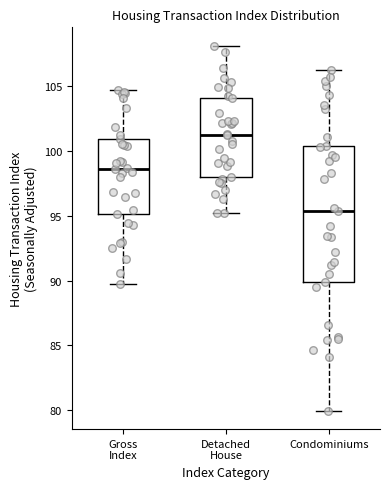

Where is the lower edge of the box for Condominiums on the y-axis? The values are not printed on the chart, so give them approximately, as read against the axis.

90.0